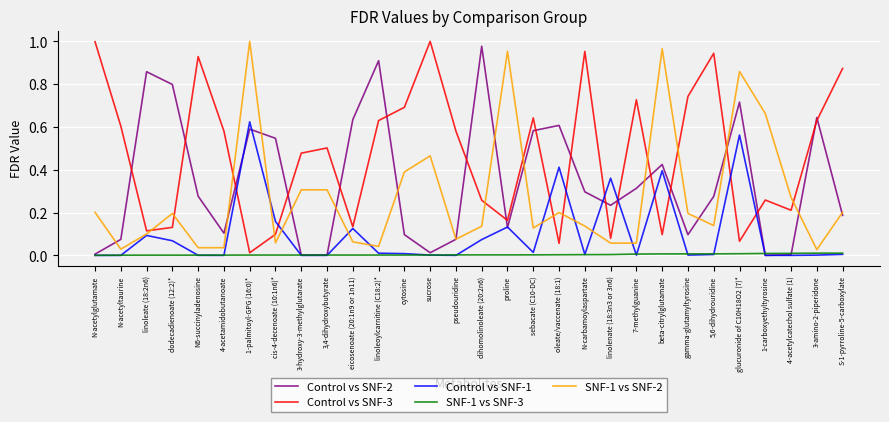

The SNF-1 vs SNF-2 series shows 0.1 at 3-hydroxy-3-methylglutarate. True or false?

False